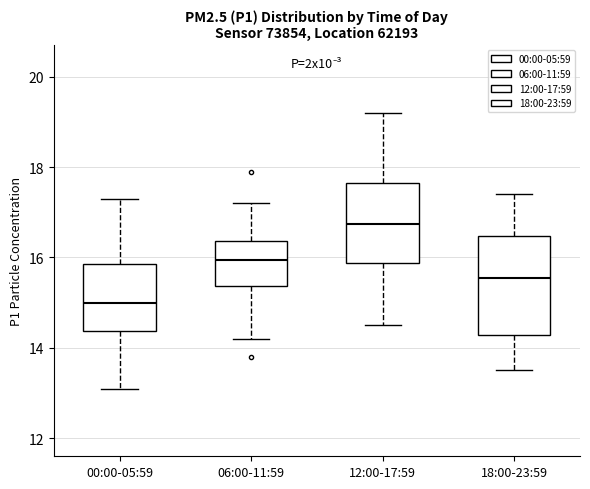

Reading left to right, read every box against the y-axis: the position of its median line, the range the box covers, and the ends of its whiskers. The values are not printed on the chart, so give them approximately, as read against the axis.

00:00-05:59: median 15.0, box 14.4 to 15.8, whiskers 13.2 to 17.4
06:00-11:59: median 16.0, box 15.4 to 16.4, whiskers 14.2 to 17.2
12:00-17:59: median 16.8, box 15.8 to 17.6, whiskers 14.6 to 19.2
18:00-23:59: median 15.6, box 14.2 to 16.4, whiskers 13.6 to 17.4